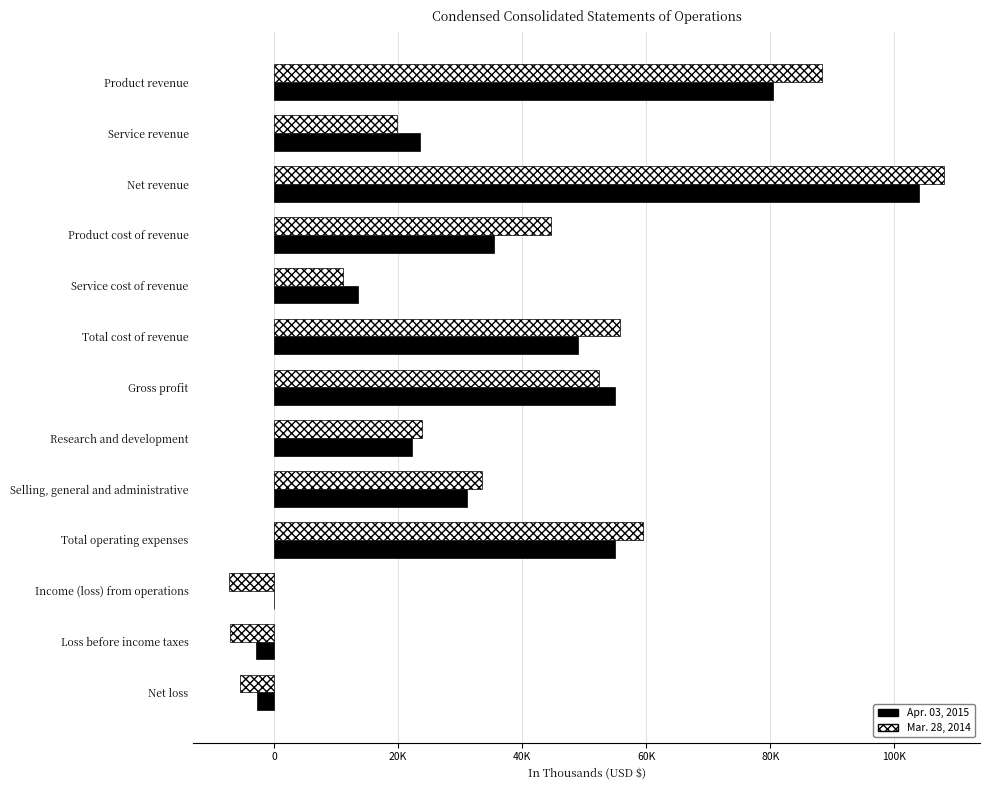

What are all the series names shown in the legend?

Apr. 03, 2015, Mar. 28, 2014